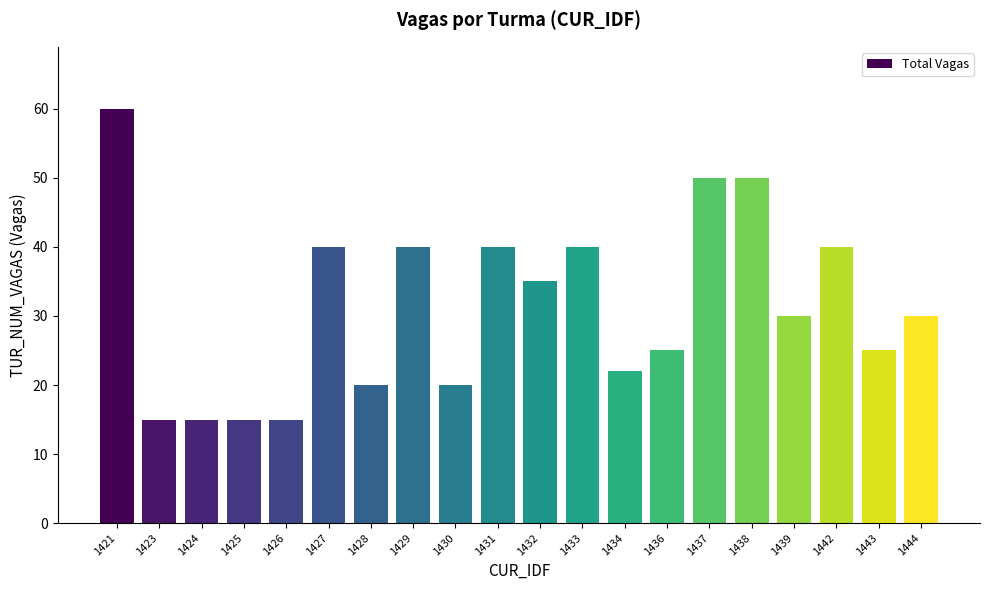

Are the bars grouped side by side (vs. stacked)?

No